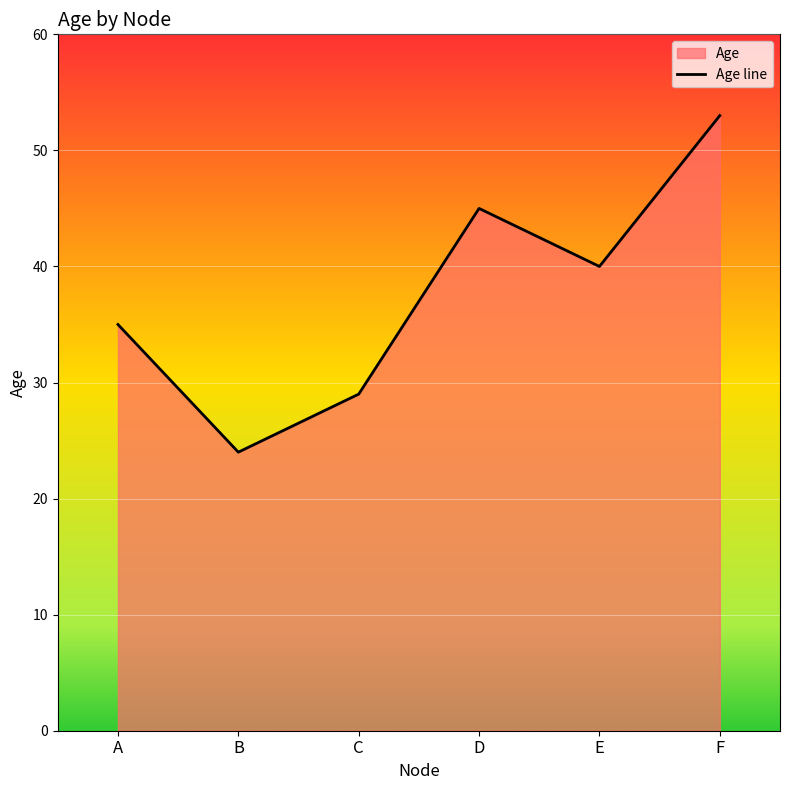

What is the greatest value displayed?

53